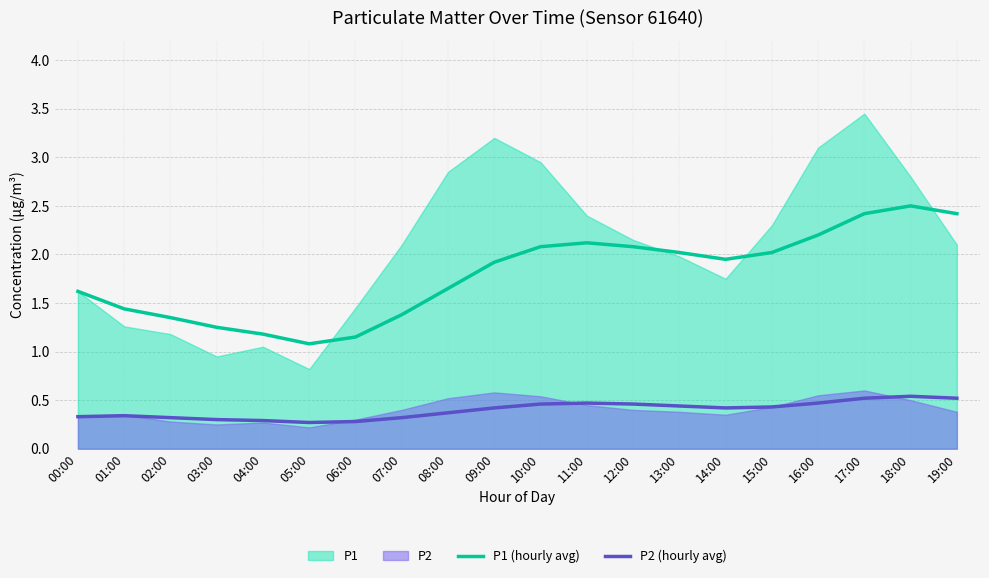

What is the sum of all P1 (hourly avg) values?

35.8